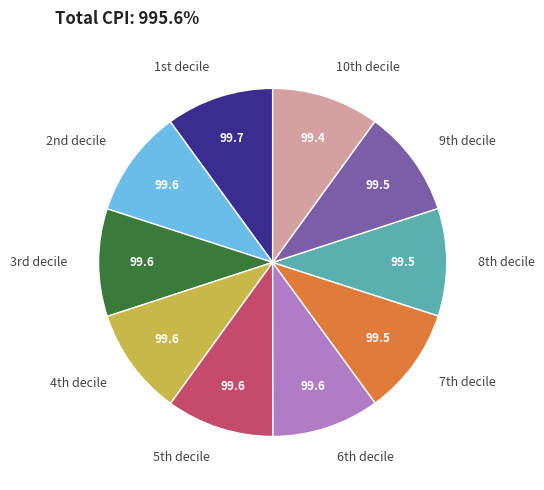

How many slices are in this pie chart?

10